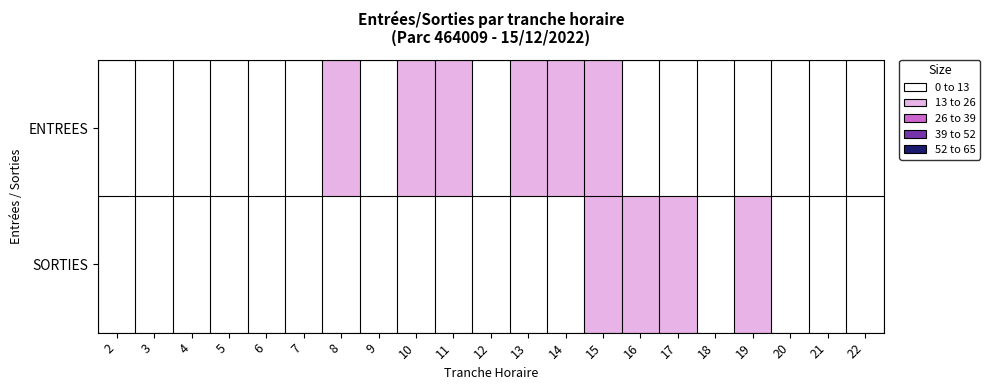

Which label corresponds to the largest value in the chart?

19